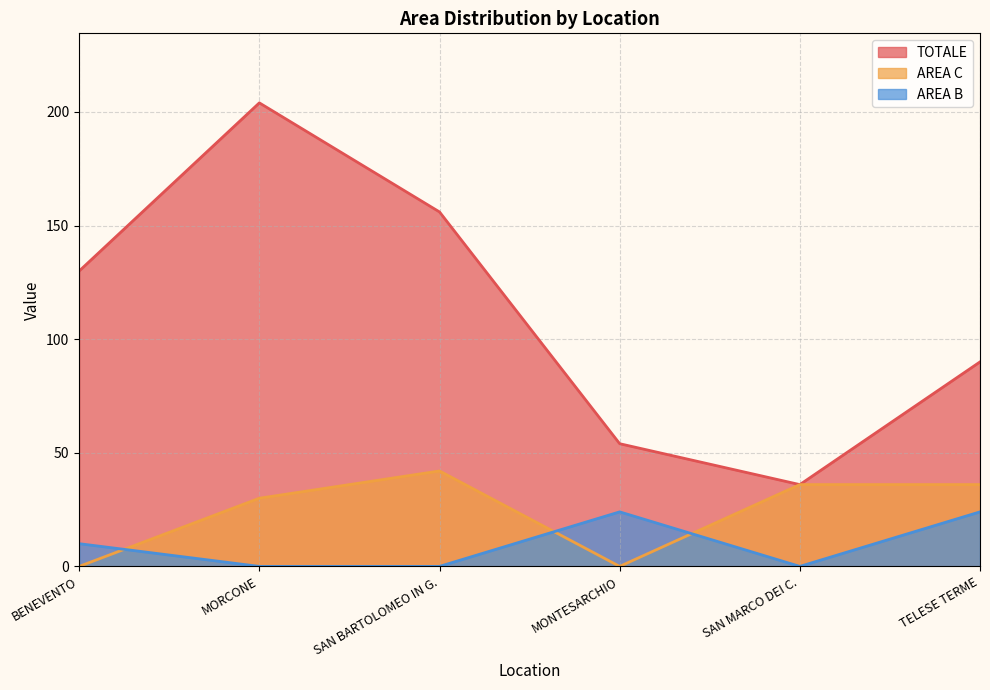

What is the difference between the maximum and second lowest values in the AREA C series?

42